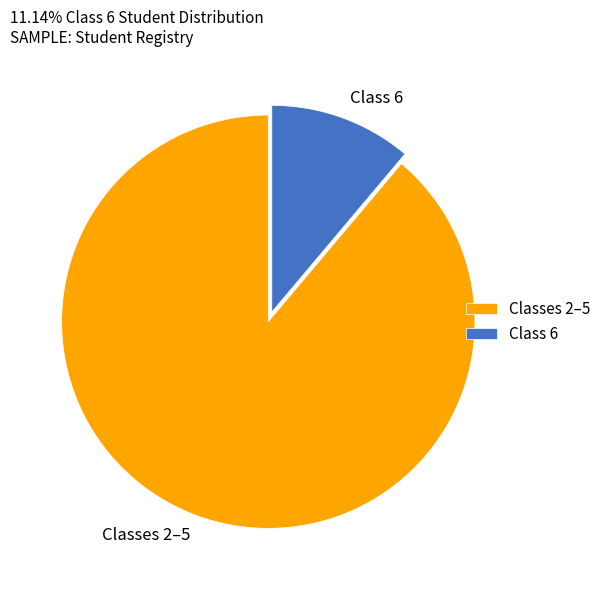

True or false: Classes 2–5 accounts for 89% of the total.

True